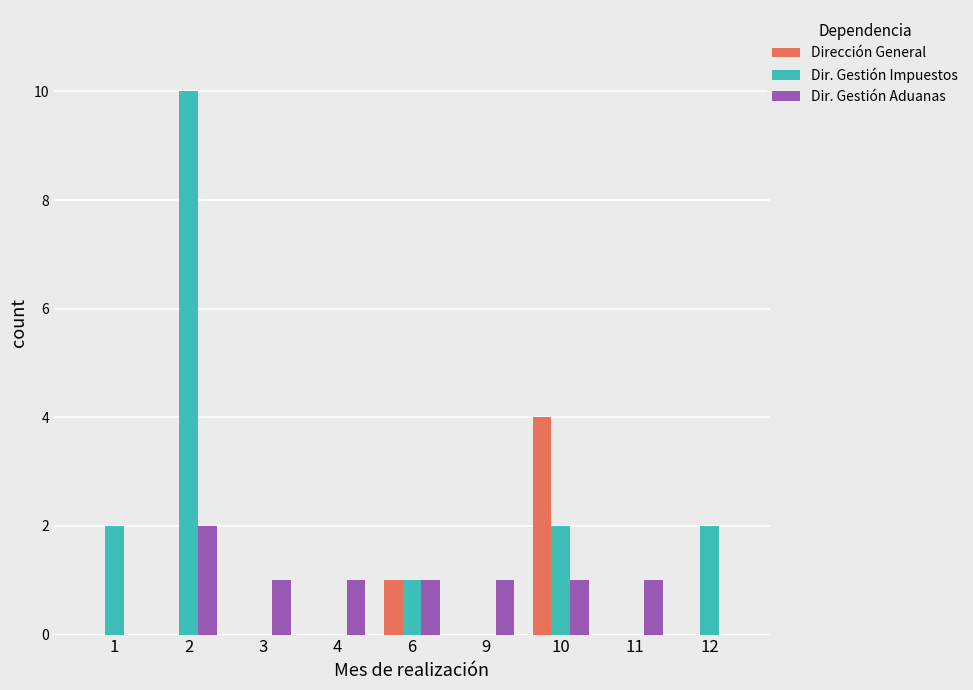

True or false: Dir. Gestión Impuestos has a value of 1 at 12.

False